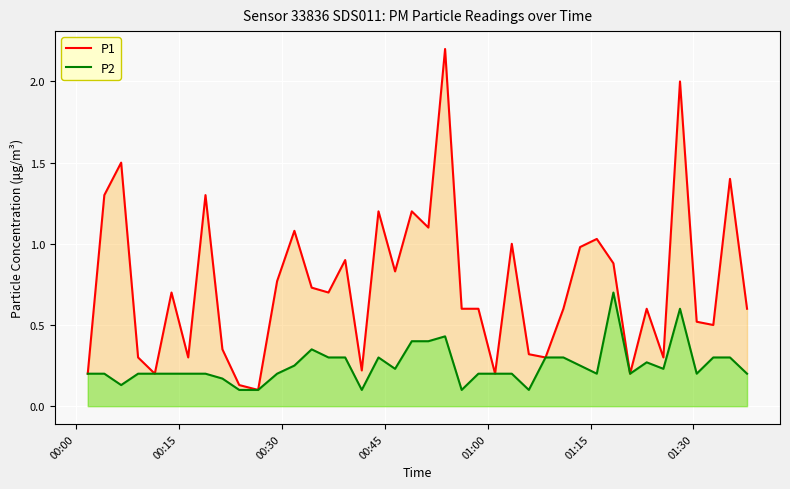

Which series has the largest total across all categories?

P1